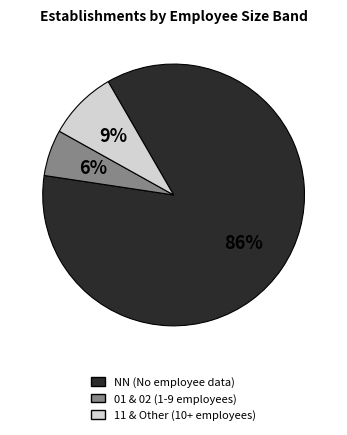

Does any single category account for the majority?

Yes